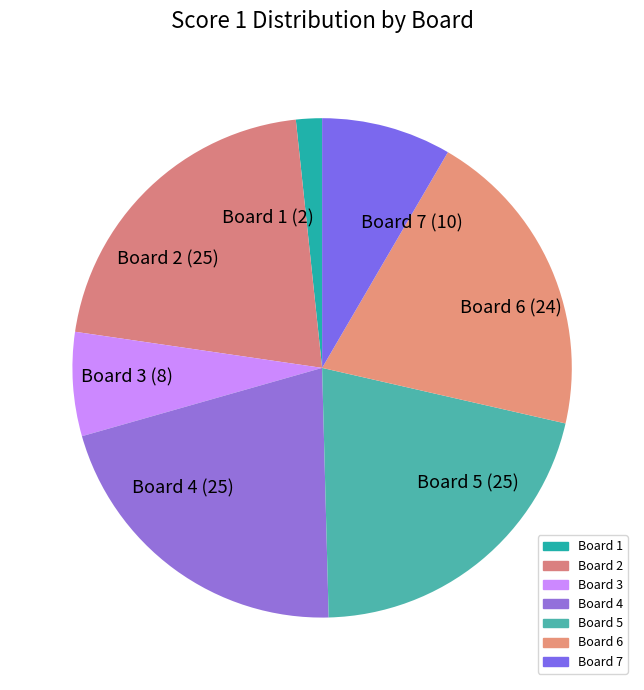

Which slice is the smallest?

Board 1